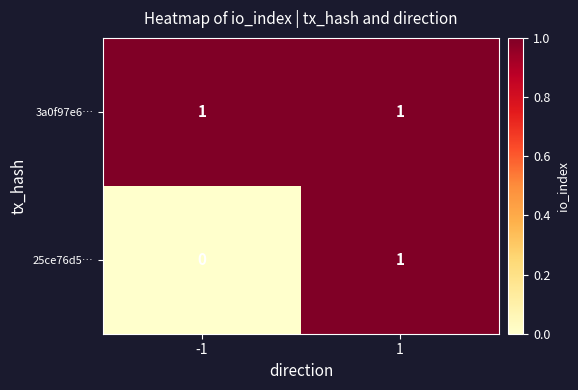

Rank the categories by 25ce76d5… value from lowest to highest.

-1, 1